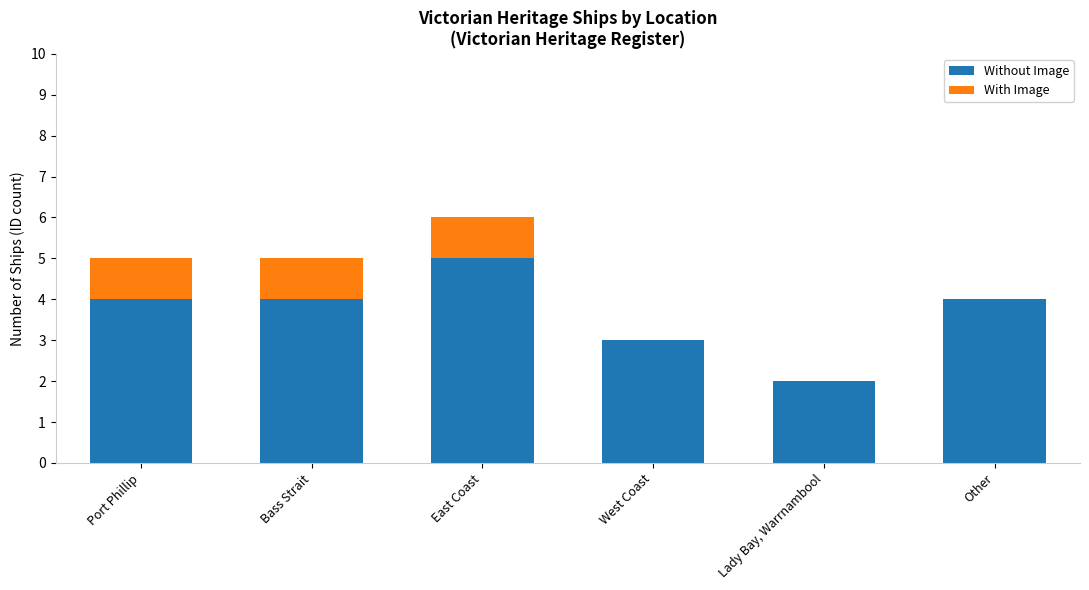

The Without Image series shows 9 at East Coast. True or false?

False